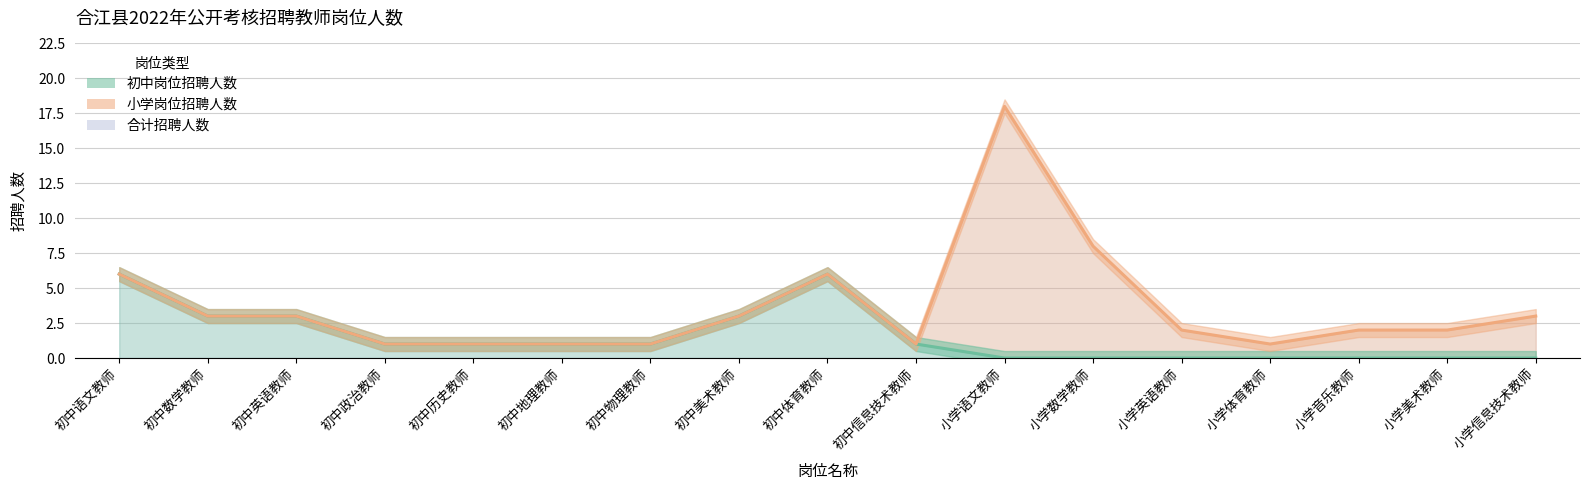

The chart shows a value of 0 at 小学语文教师. True or false?

True